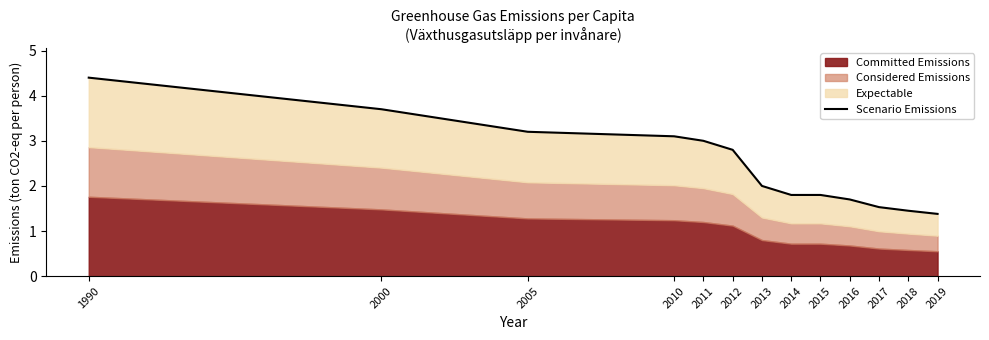

Is it true that the value at 2013 is 2.0?

True